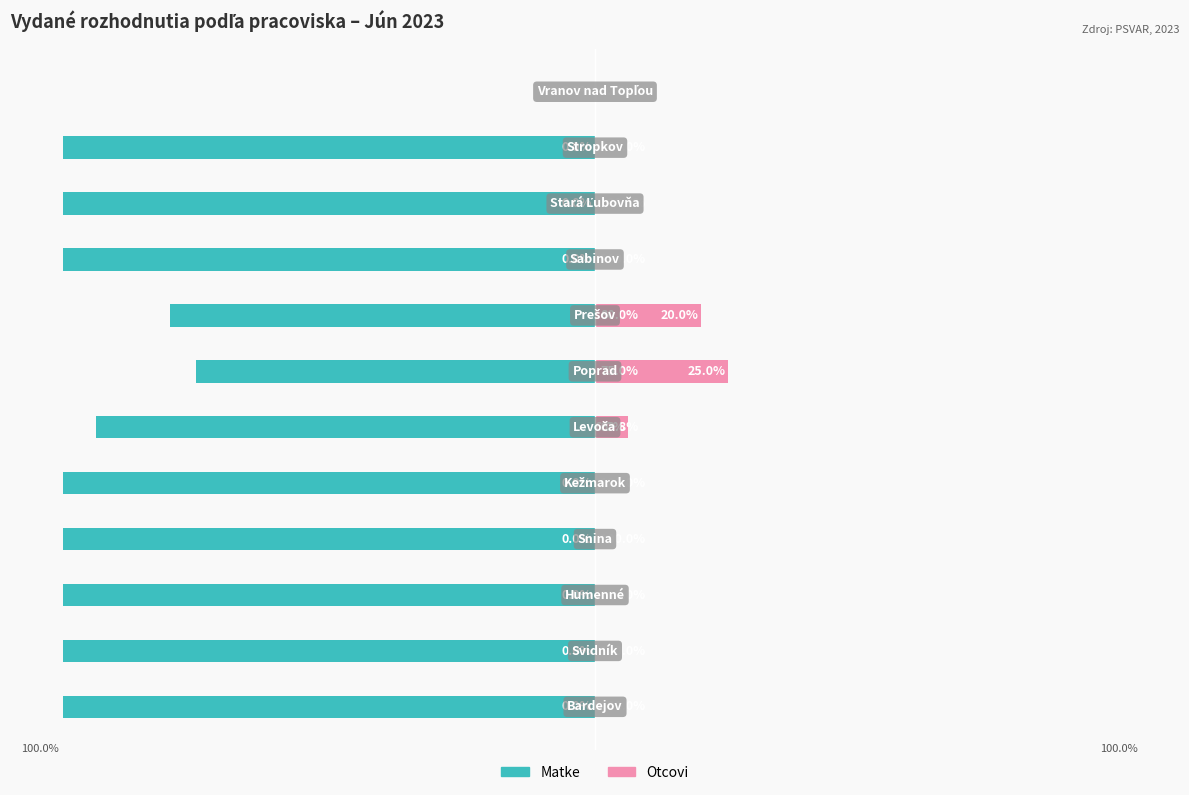

Which series has the largest range (max minus min)?

Matke